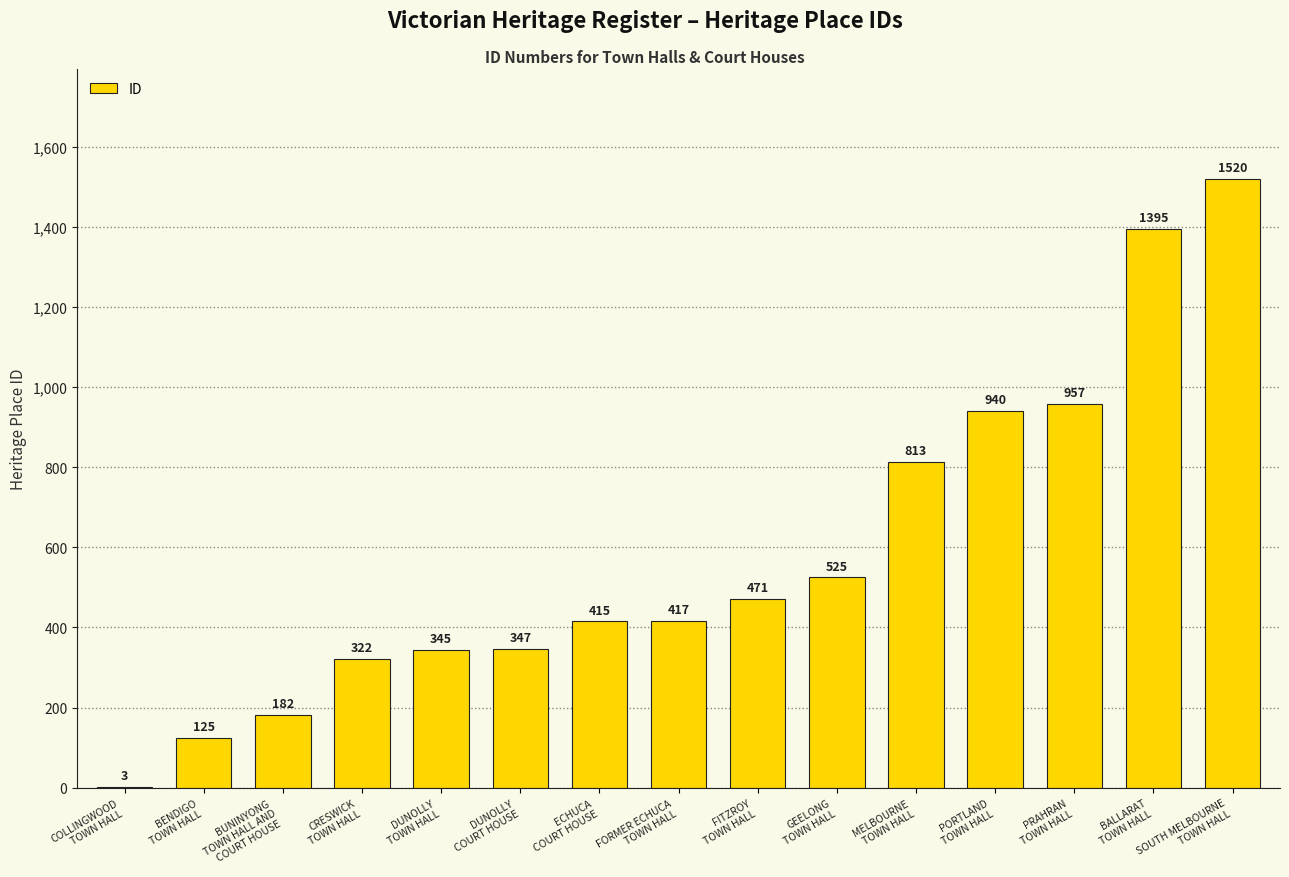

Approximately how many times larger is the value at DUNOLLY
TOWN HALL compared to PRAHRAN
TOWN HALL?

0.4